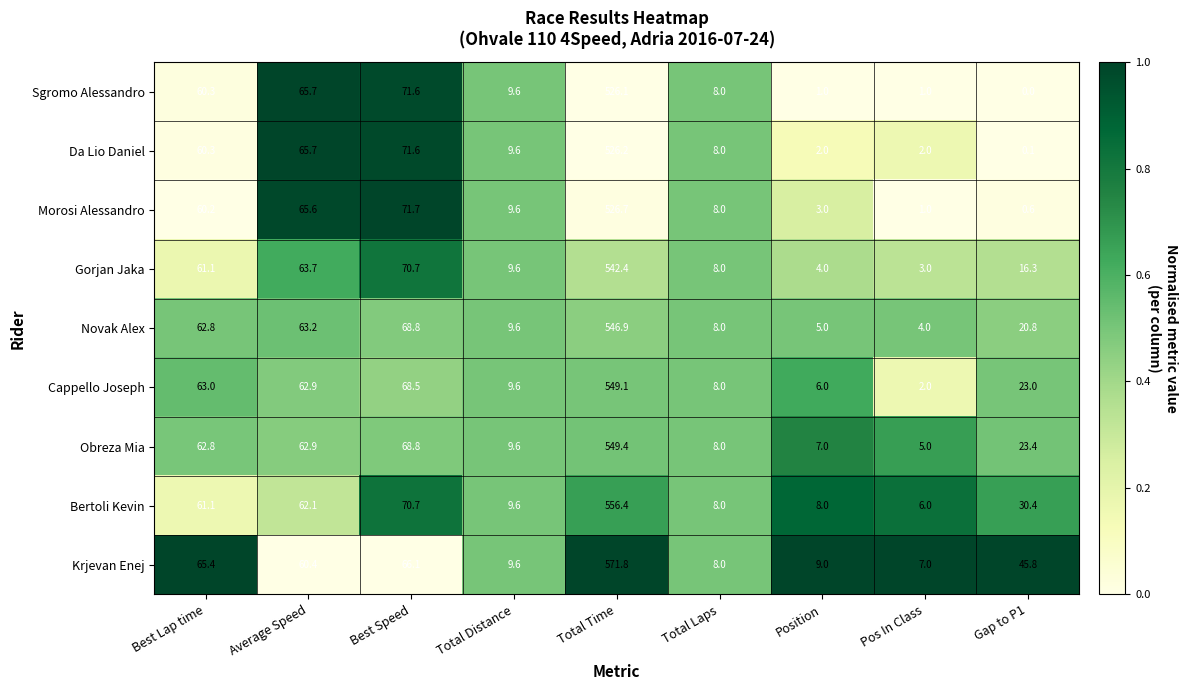

What is the difference between the highest and lowest values at Average Speed?

5.3